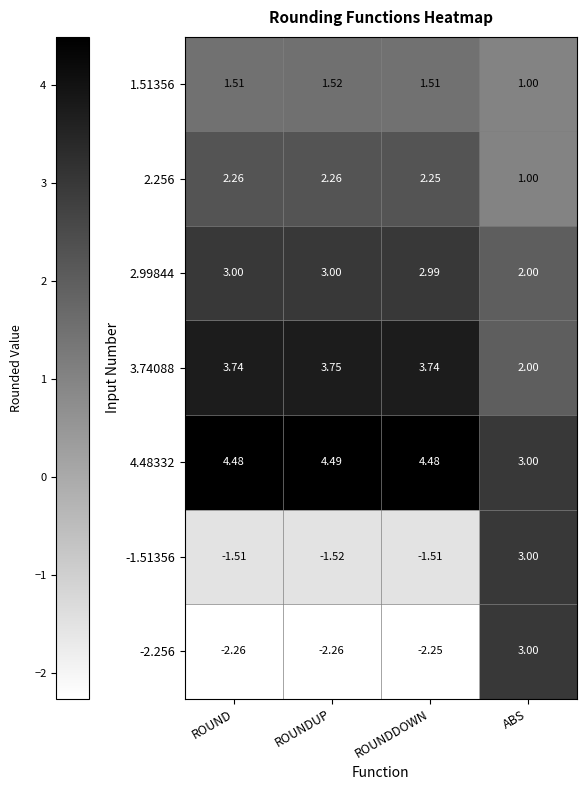

What is the total value across all series at ROUNDDOWN?

11.2